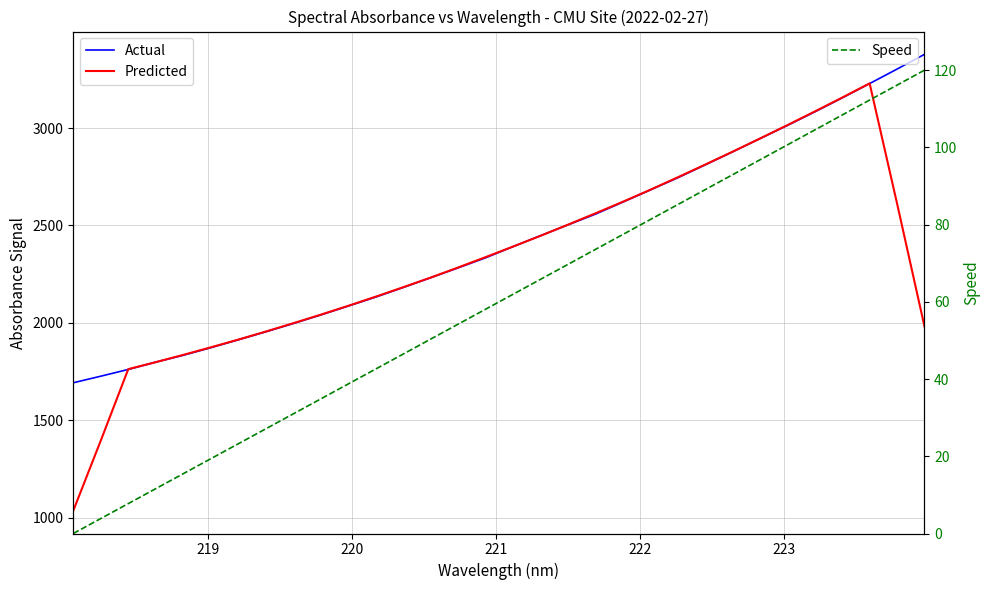

Which series has the largest total across all categories?

Actual